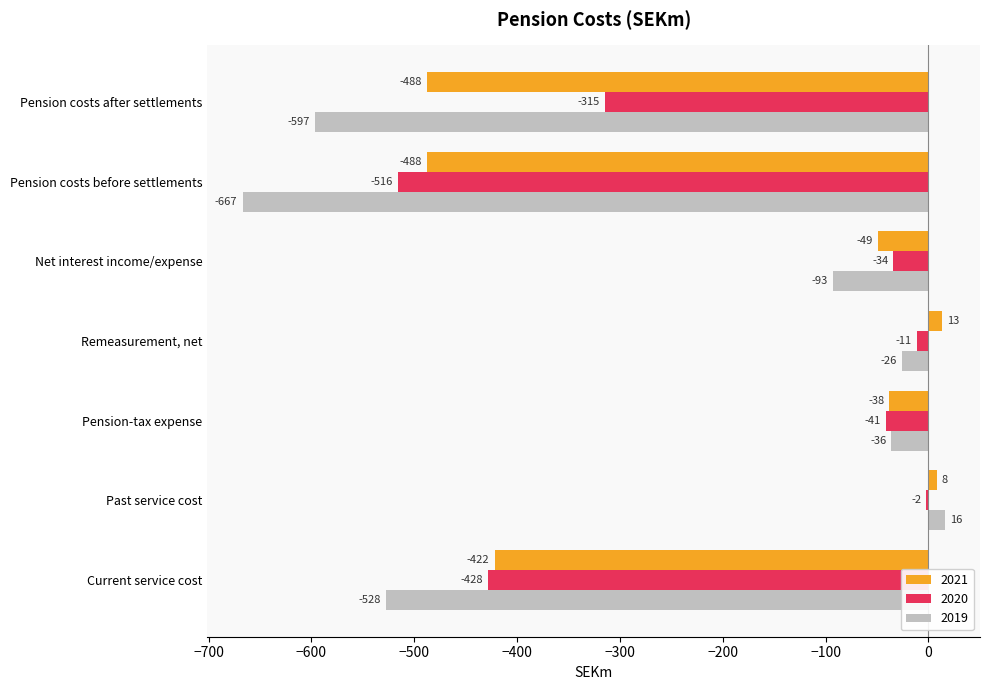

What are all the series names shown in the legend?

2021, 2020, 2019